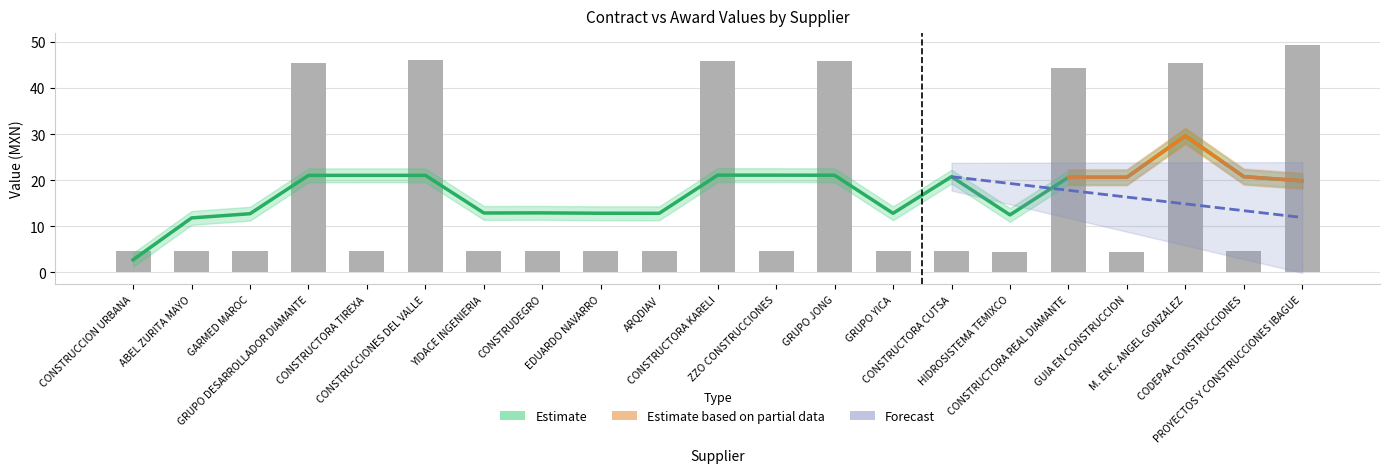

How many categories are shown in the chart?

21